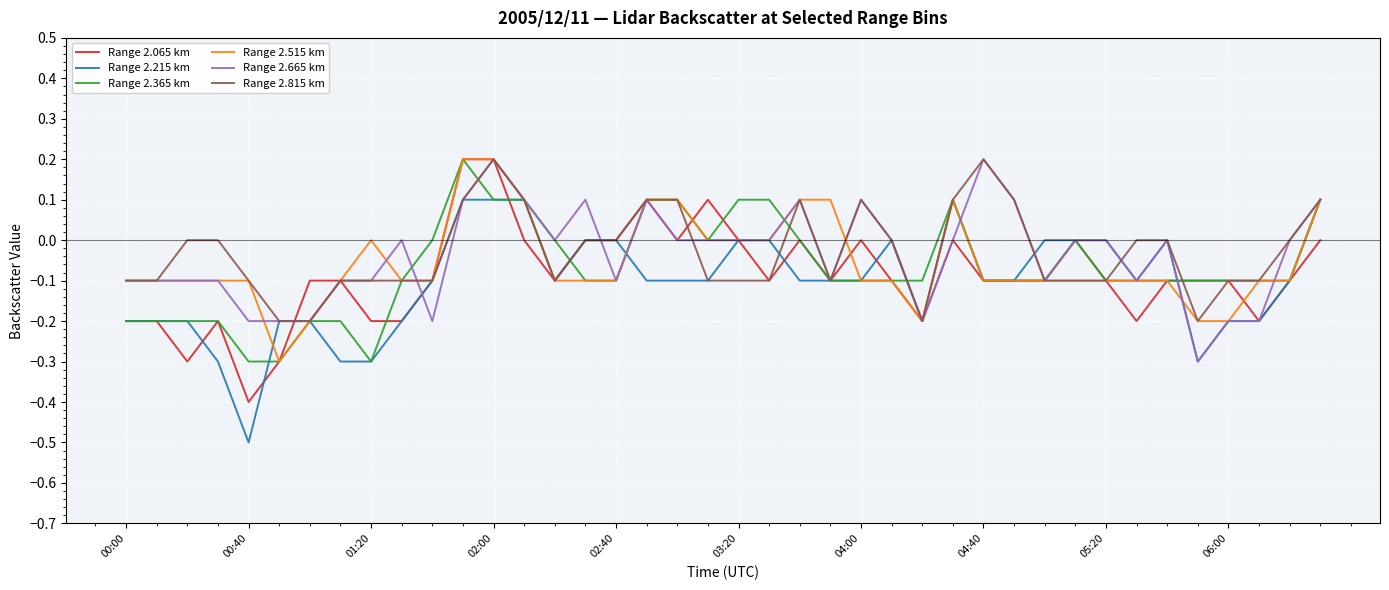

At which category does the chart reach its minimum across all series?

00:40